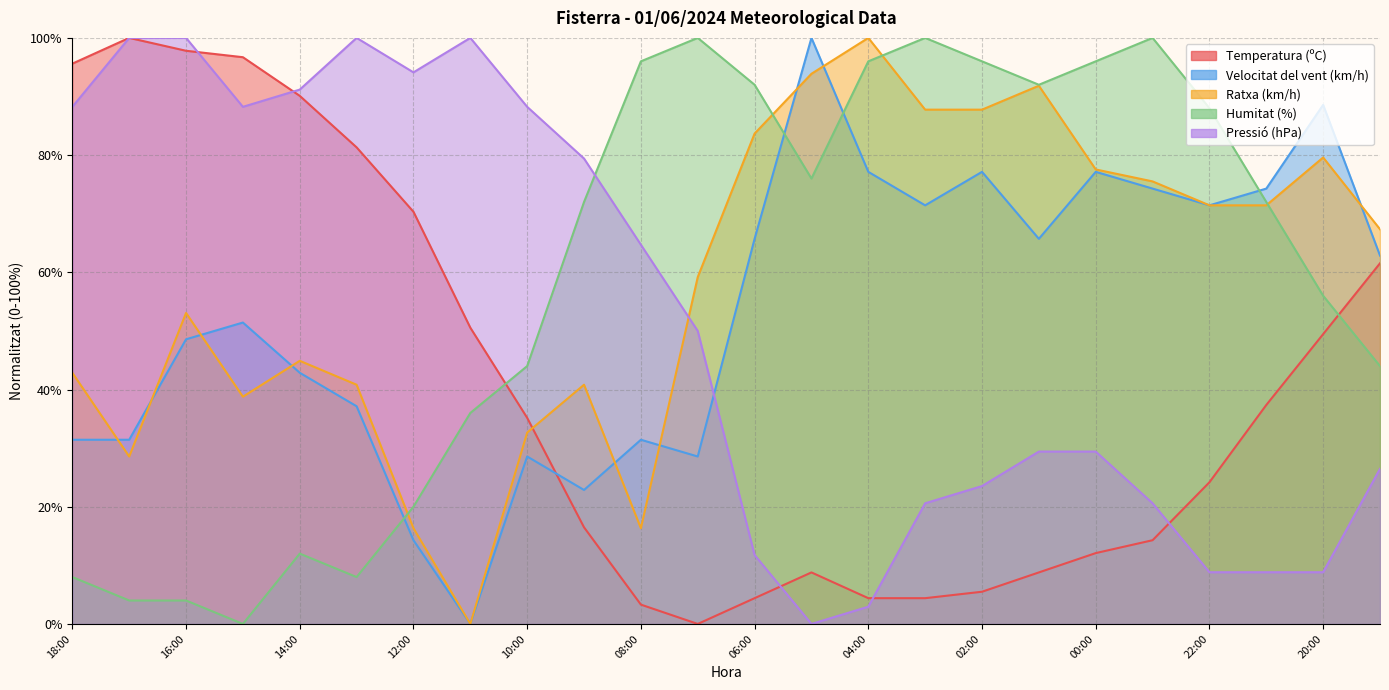

Which has a higher value, 04:00 or 23:00?

23:00